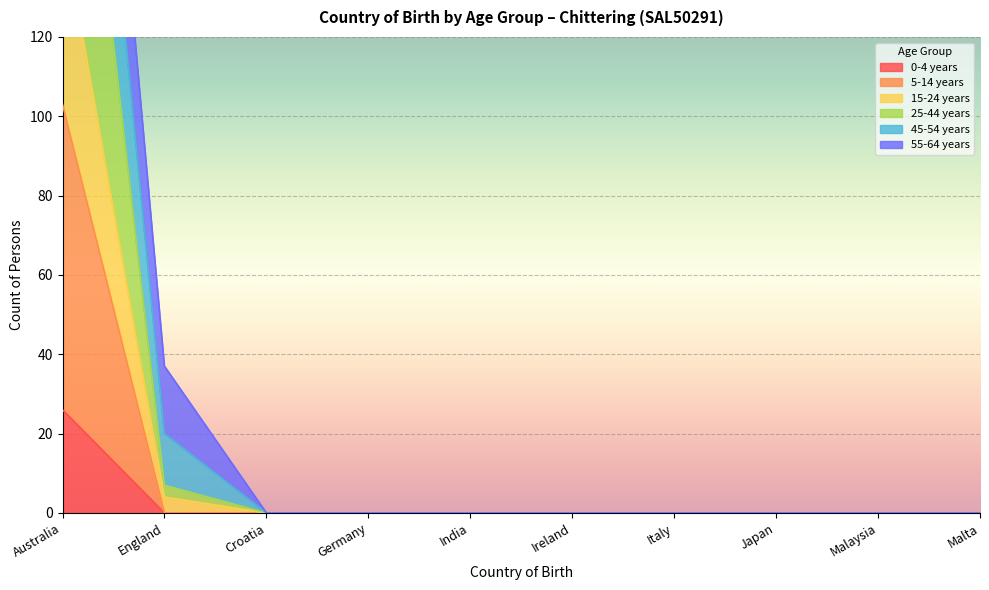

True or false: 15-24 years and 45-54 years cross at least once.

False